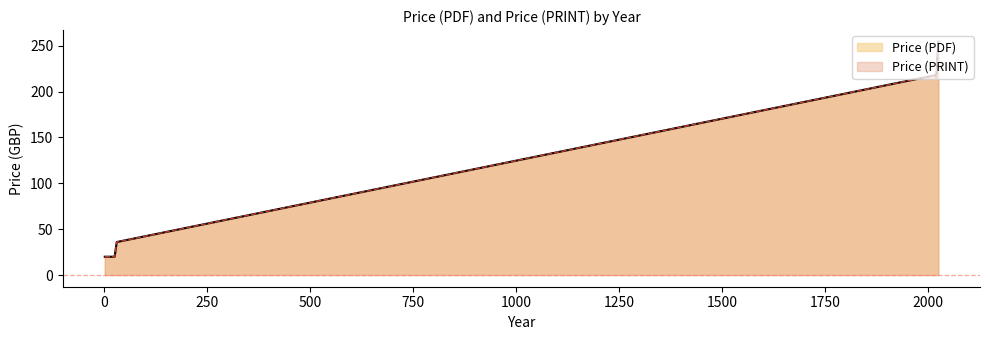

Does the chart have visible grid lines?

No